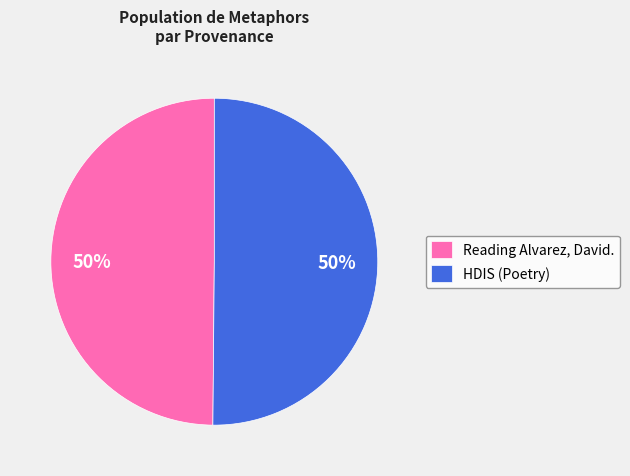

The Reading Alvarez, David. slice represents 56% of the pie. True or false?

False